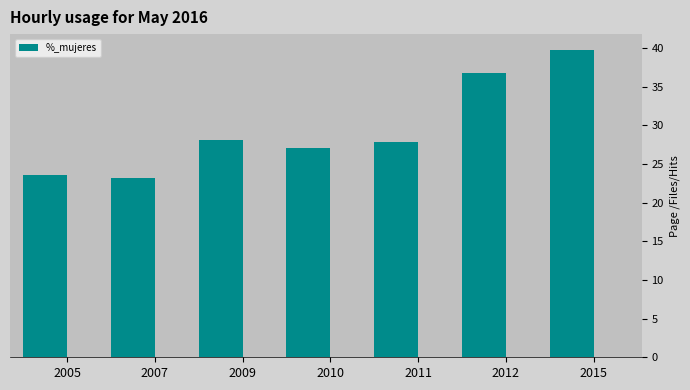

What is the change in value from 2009 to 2012?

+8.7